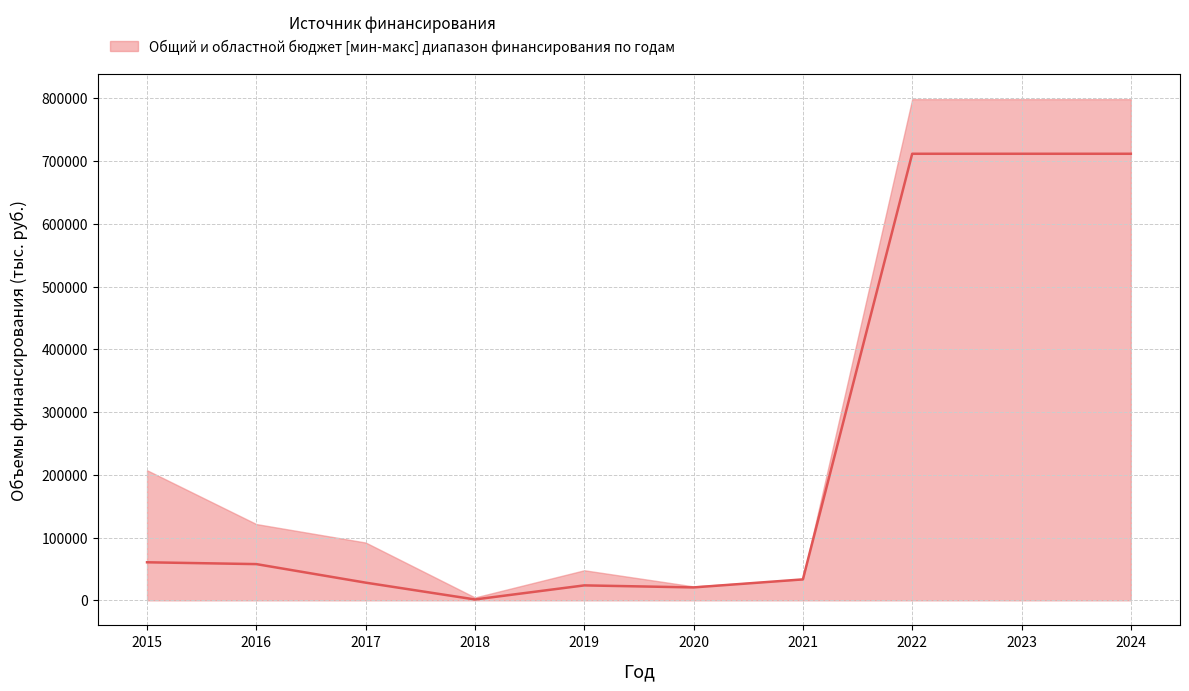

Reading left to right, what are all the values shown in this chart?

60623.6	57721.9	28177.6	1386.0	23814.8	20593.0	33370.8	711660.4	711661.4	711662.4